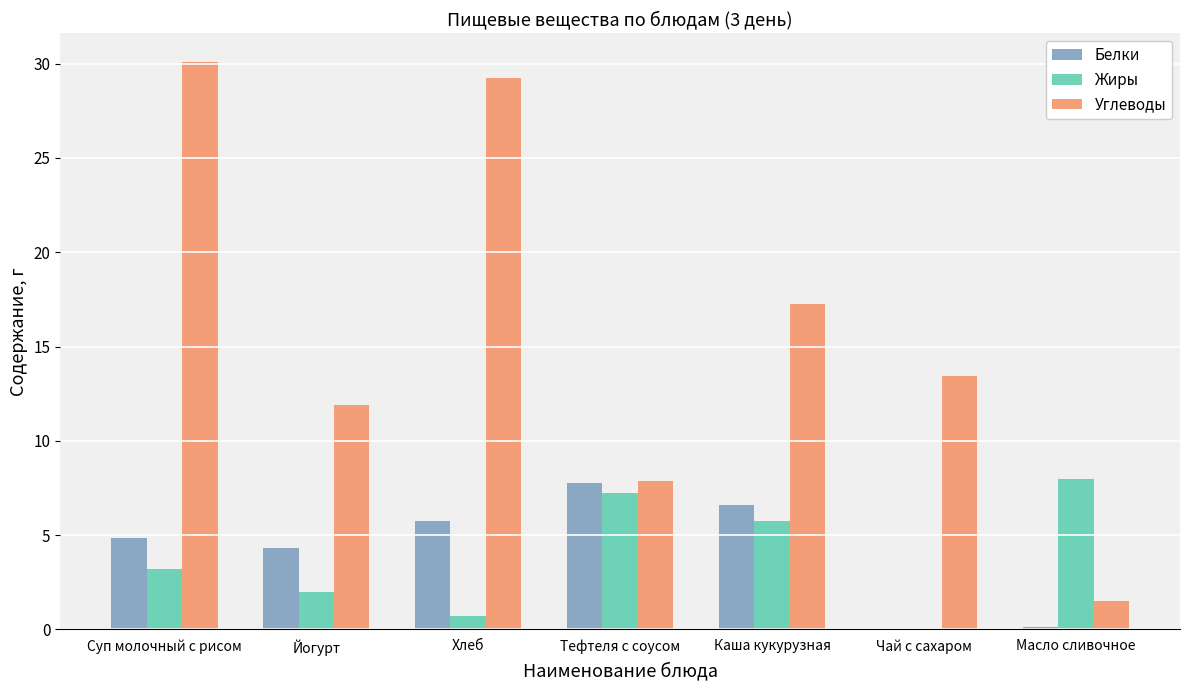

What value does the Белки series have at Йогурт?

4.3